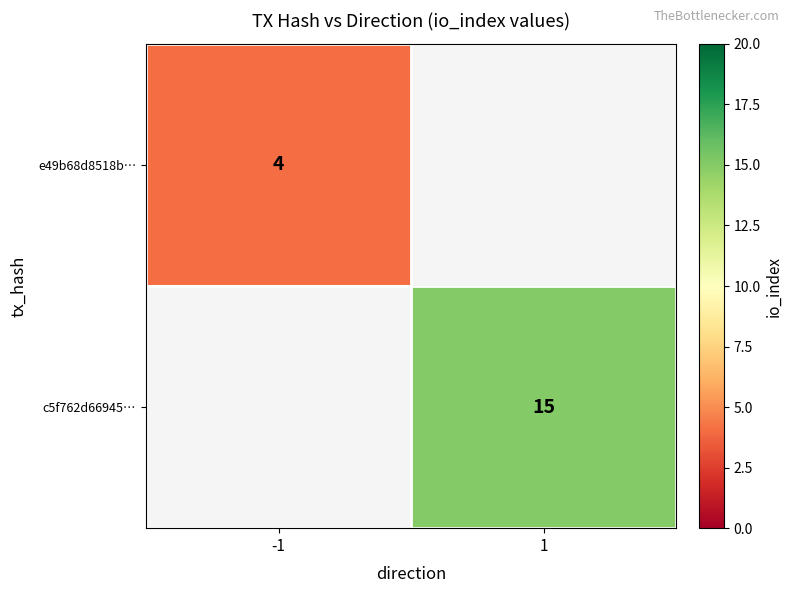

The value of e49b68d8518b… at -1 is 4. True or false?

True